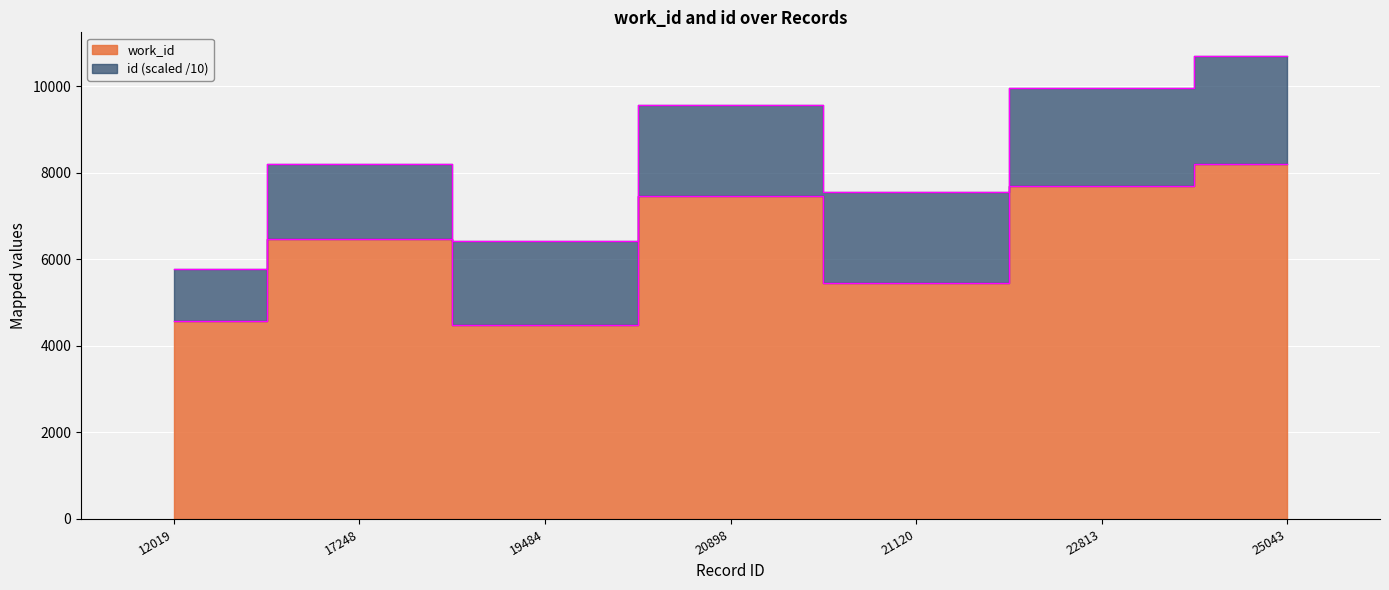

Read the value at 25043, to the nearest 100.

8200